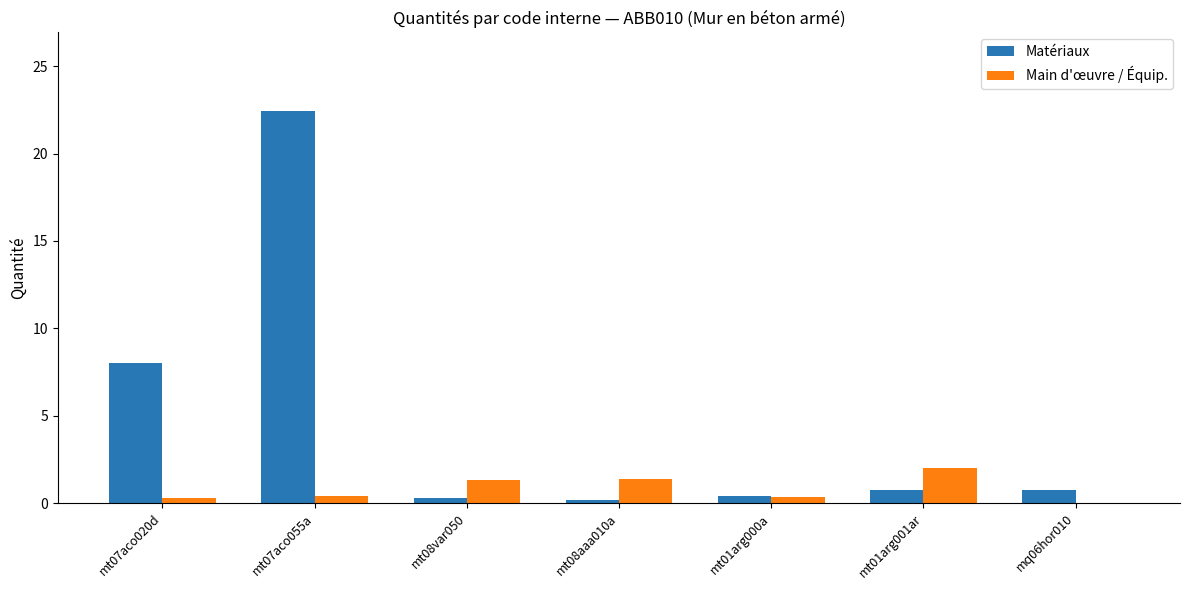

What is the sum of the Matériaux values at mt01arg001ar and mq06hor010?

1.5